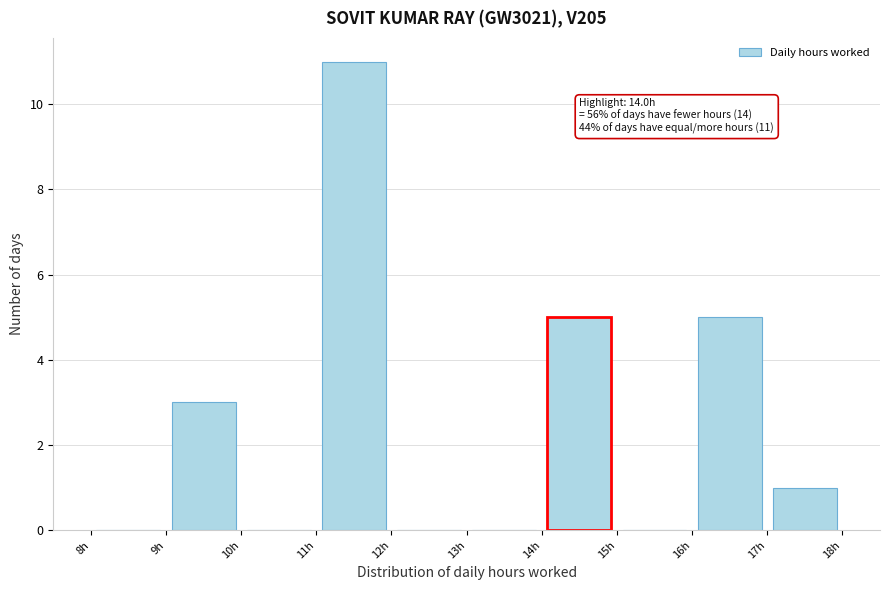

Which range on the x-axis has the tallest bar?

11 to 12